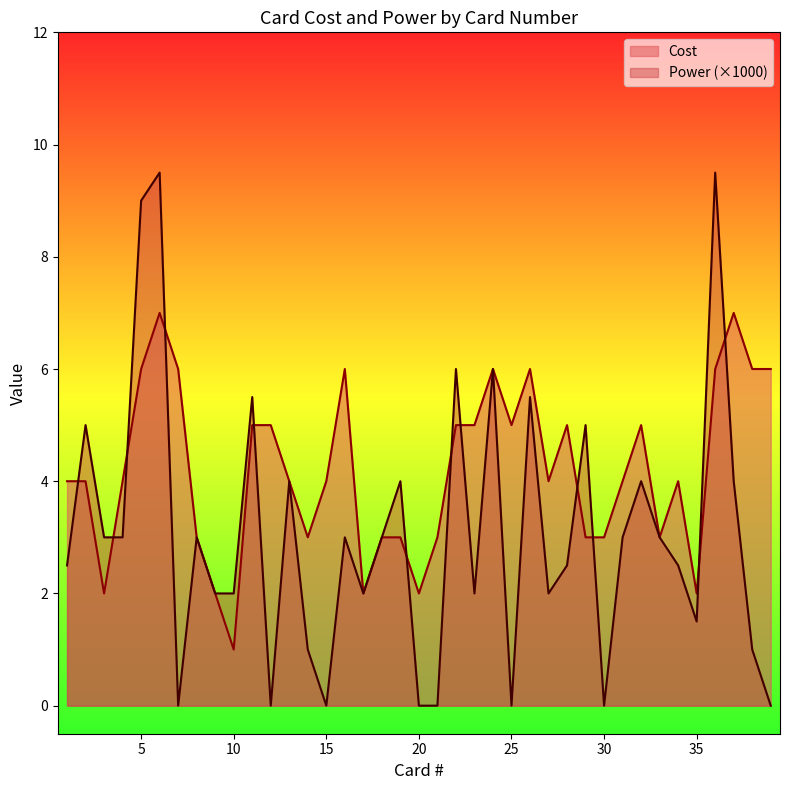

How many intersections are there between Power and Cost?

12